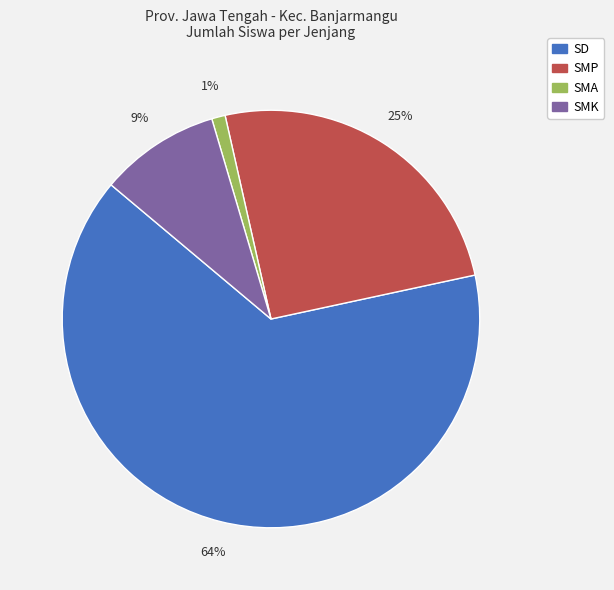

To the nearest percent, what portion does SMA represent?

1%